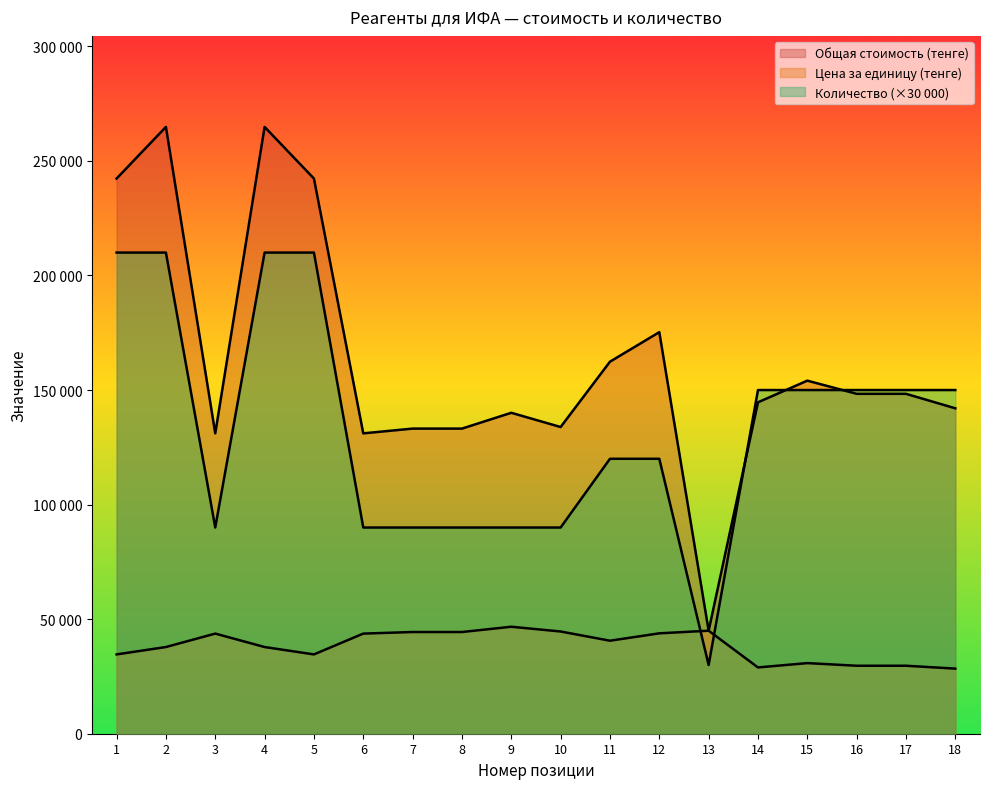

Reading left to right, extract all data points from this chart.

Общая стоимость (тенге): 1=242305	2=264845	3=131100	4=264845	5=242305	6=131100	7=133170	8=133170	9=140070	10=133860	11=162380	12=175260	13=44965	14=144650	15=154100	16=148350	17=148350	18=142025
Цена за единицу (тенге): 1=34615	2=37835	3=43700	4=37835	5=34615	6=43700	7=44390	8=44390	9=46690	10=44620	11=40595	12=43815	13=44965	14=28930	15=30820	16=29670	17=29670	18=28405
Количество: 1=210000	2=210000	3=90000	4=210000	5=210000	6=90000	7=90000	8=90000	9=90000	10=90000	11=120000	12=120000	13=30000	14=150000	15=150000	16=150000	17=150000	18=150000